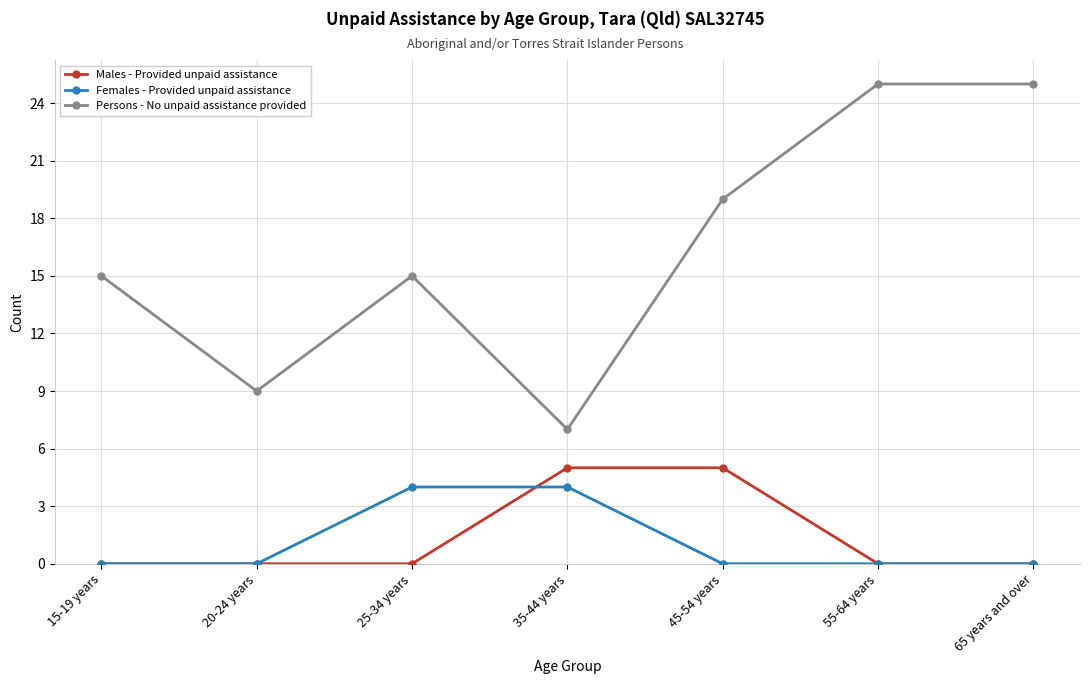

What is the sum of all Females - Provided unpaid assistance values?

8